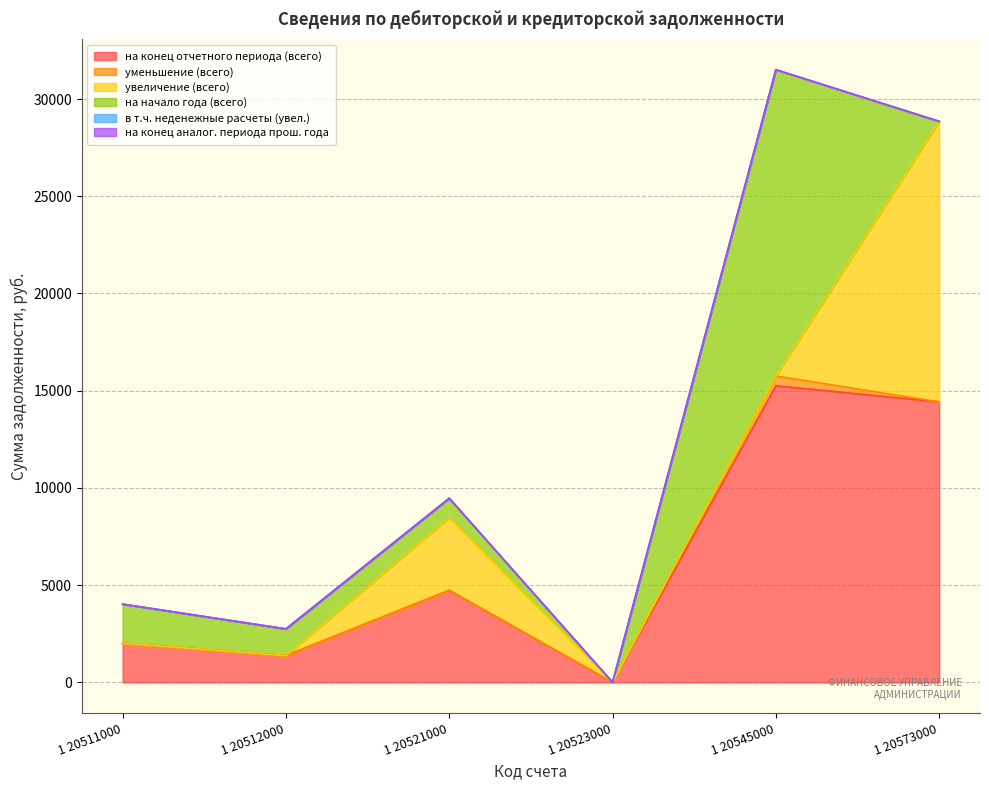

Is the value of уменьшение (всего) at 1 20512000 greater than the value of увеличение (всего) at 1 20545000?

No